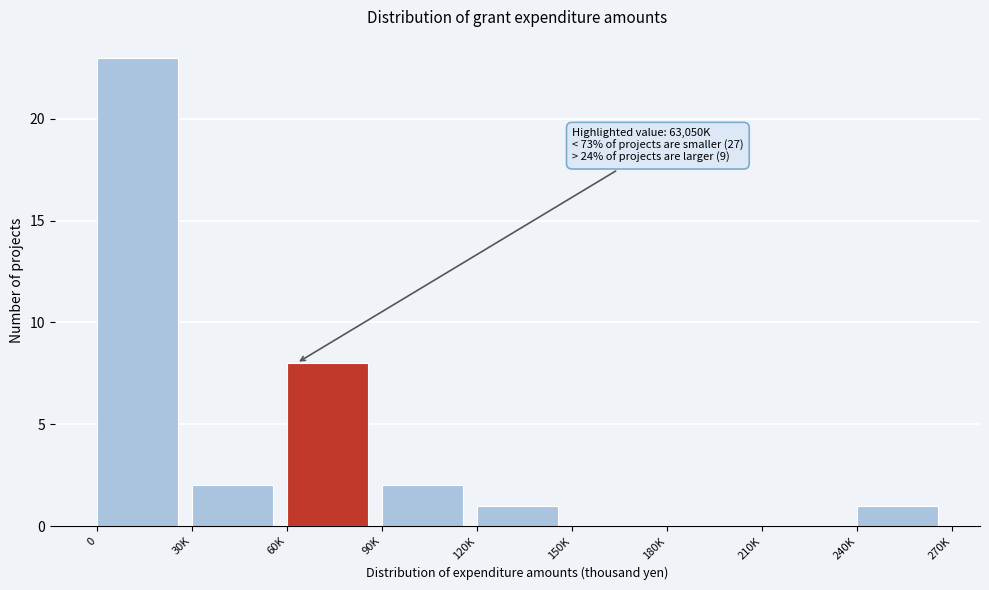

Reading left to right, what are all the values shown in this chart?

0=23	30K=2	60K=8	90K=2	120K=1	150K=0	180K=0	210K=0	240K=1